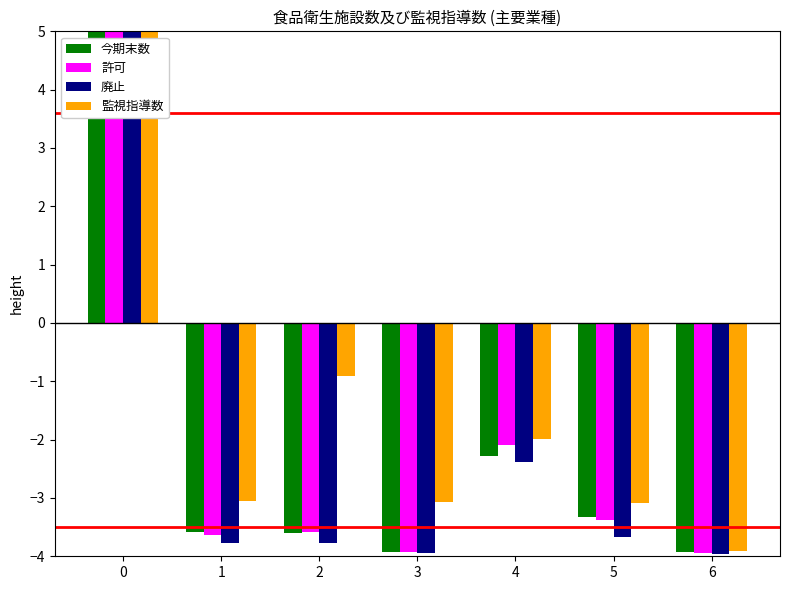

Is it true that 今期末数 equals -3.3 at 5?

True